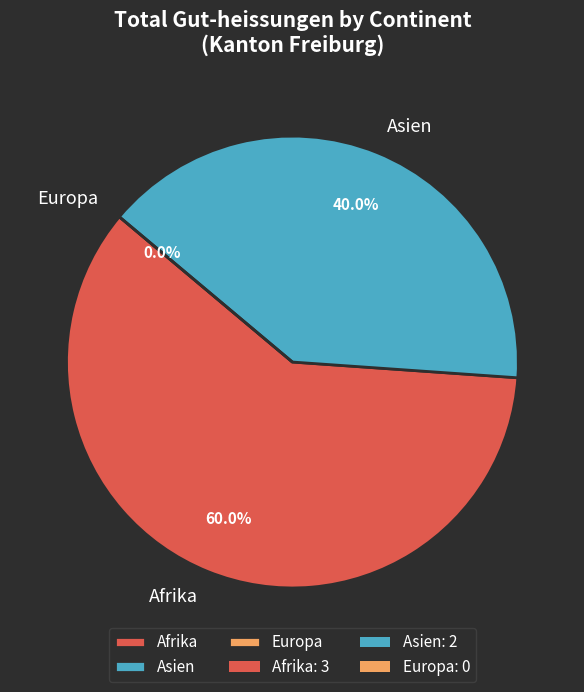

What is the largest slice in the pie chart?

Afrika